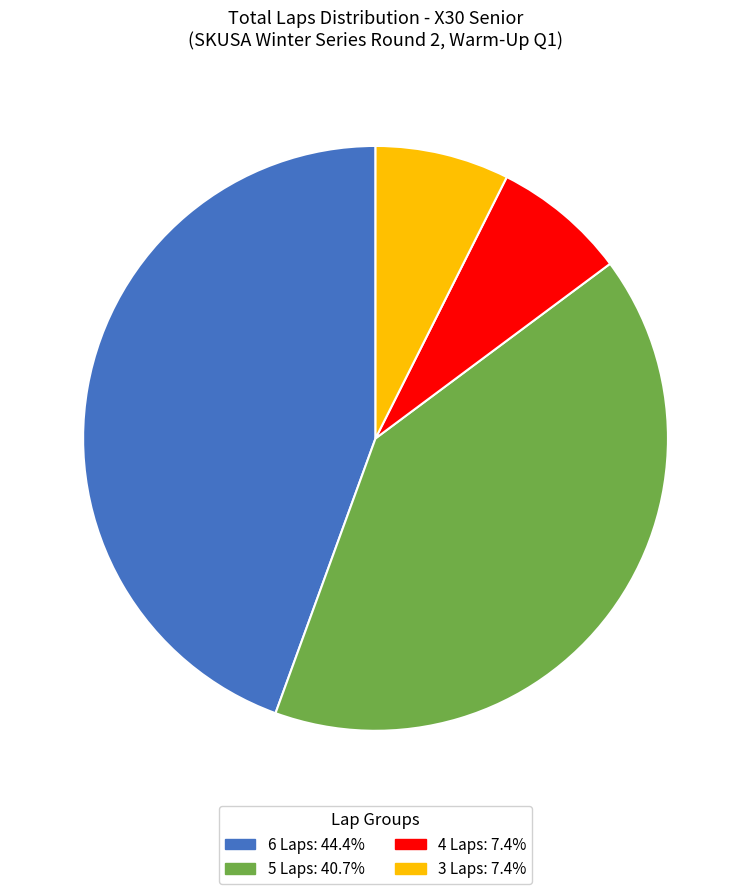

Is there any slice that represents more than half of the pie?

No